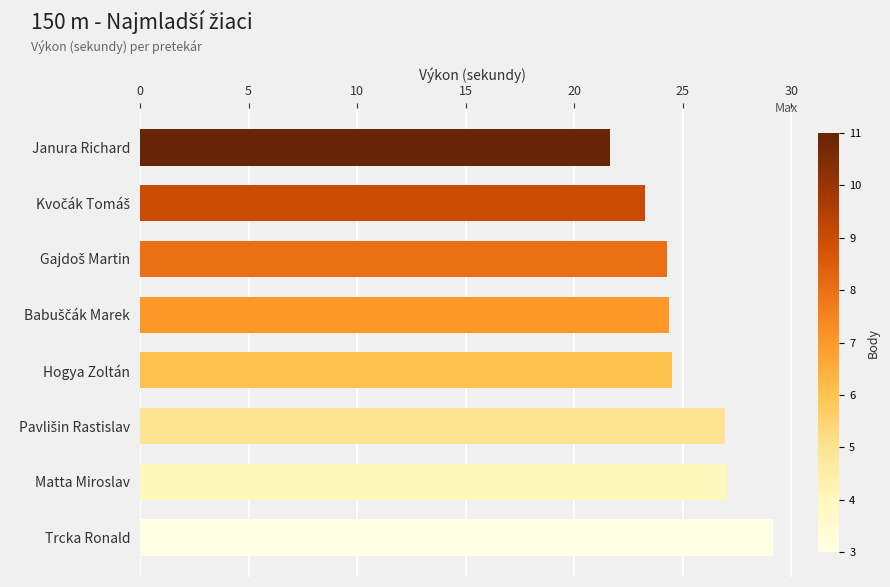

What is the approximate value at Janura Richard?

21.7